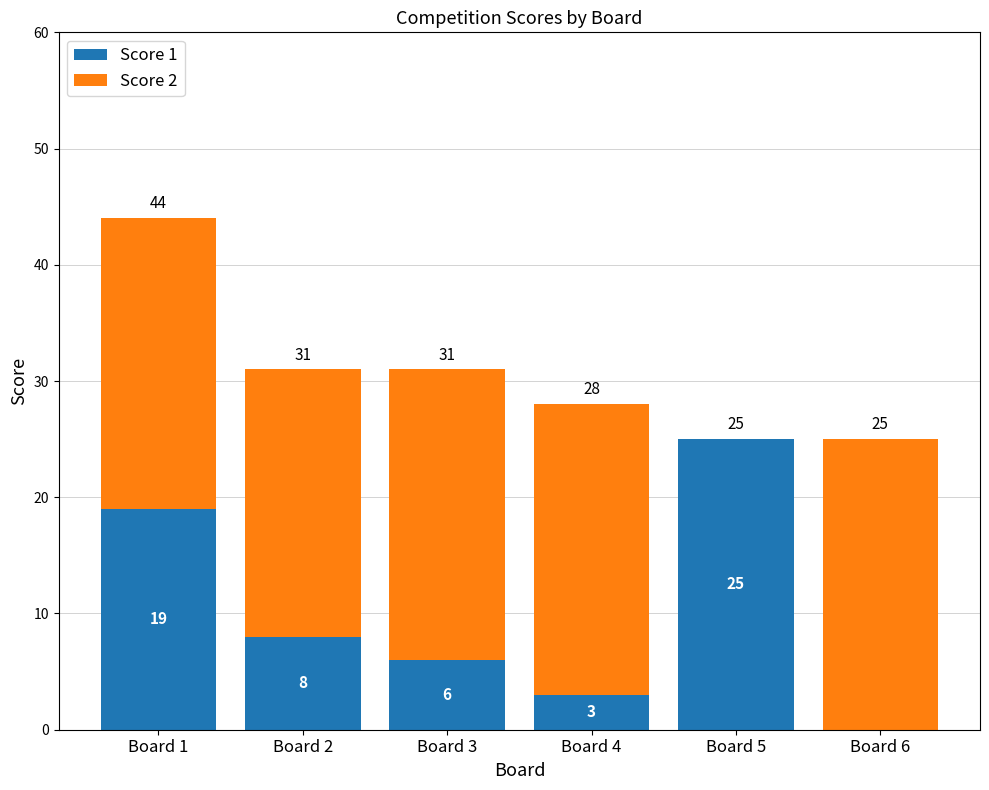

At which label does Score 1 first exceed 8?

Board 1